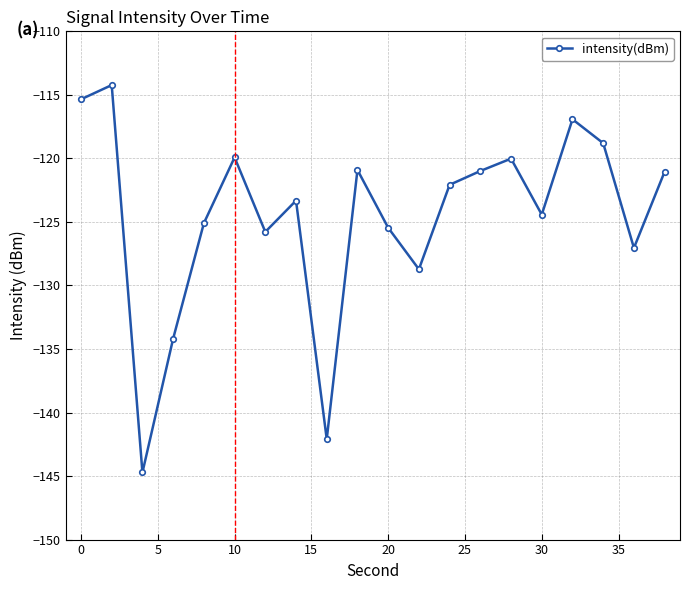

True or false: there are more than 2 points higher than both neighbors.

True